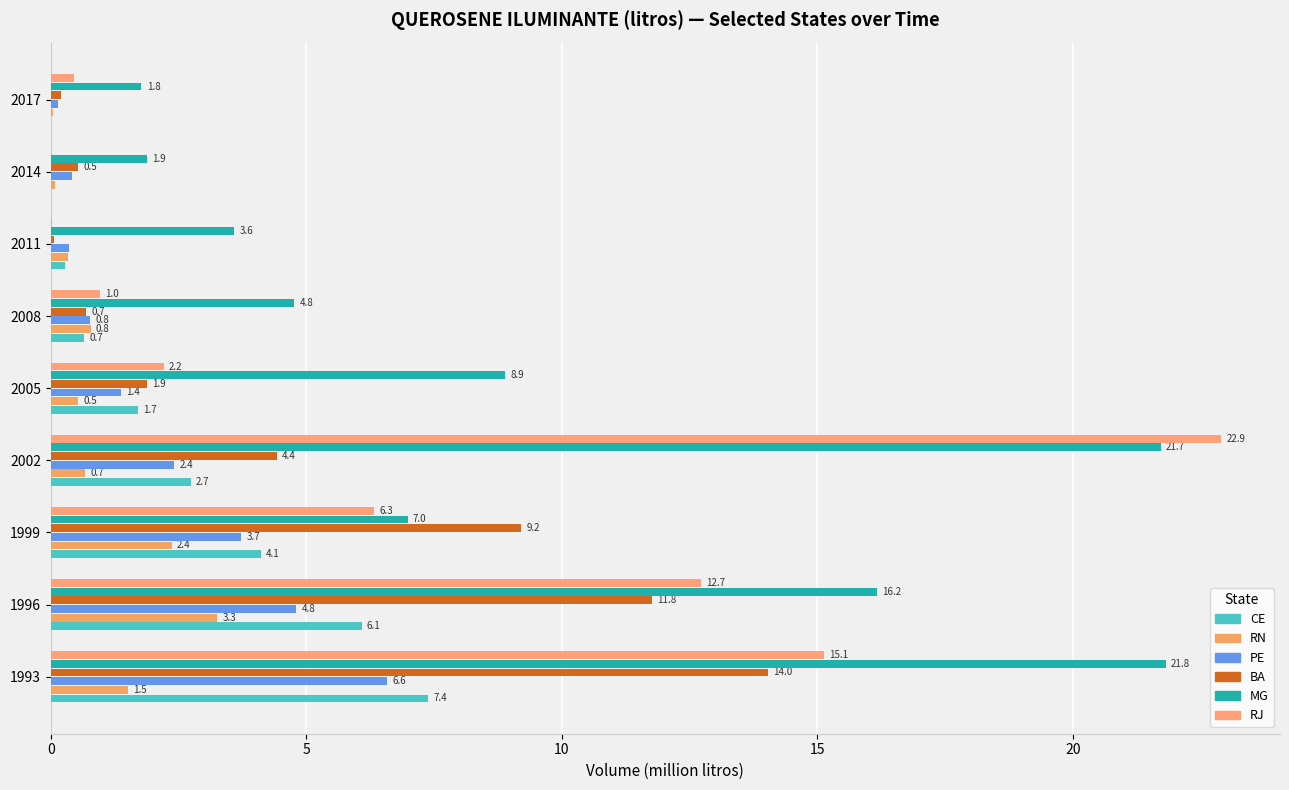

How many series are shown in this chart?

6